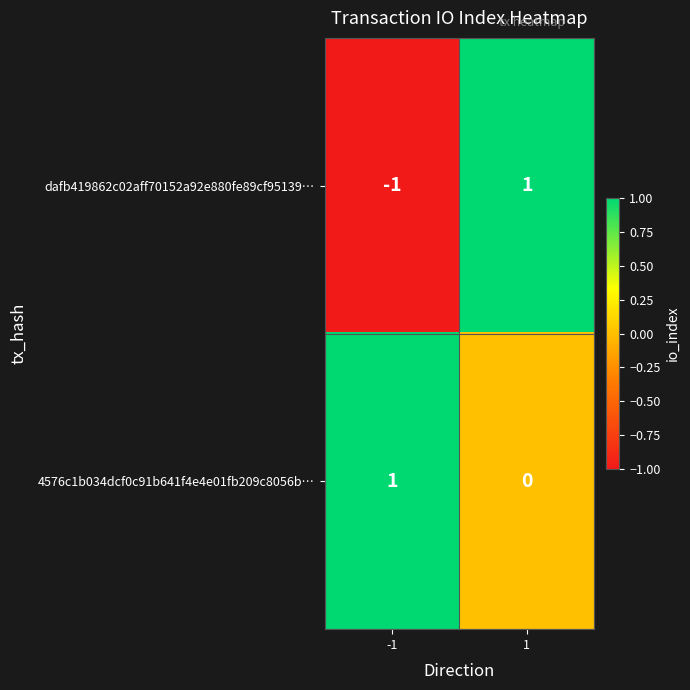

Rank the series by their average value, from highest to lowest.

4576c1b034dcf0c91b641f4e4e01fb209c8056b…, dafb419862c02aff70152a92e880fe89cf95139…